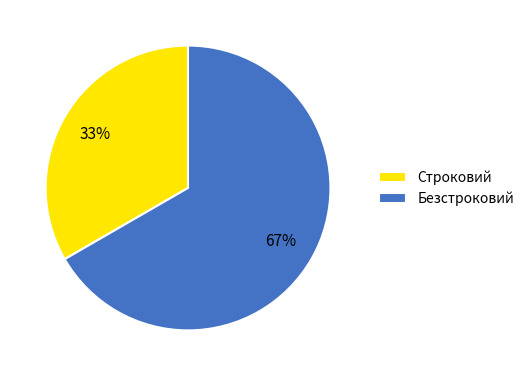

Is the sum of Безстроковий and Строковий greater than half?

Yes